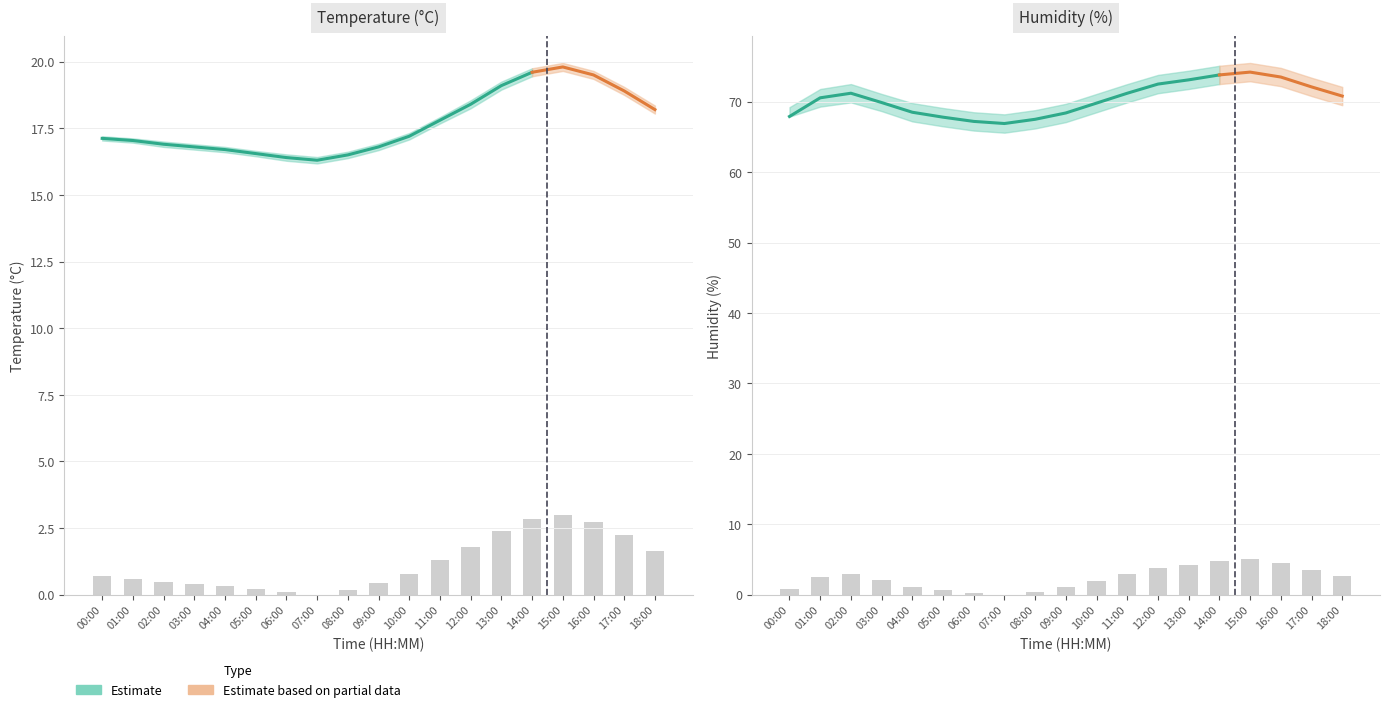

What is the label of the 19th bar from the left?

18:00